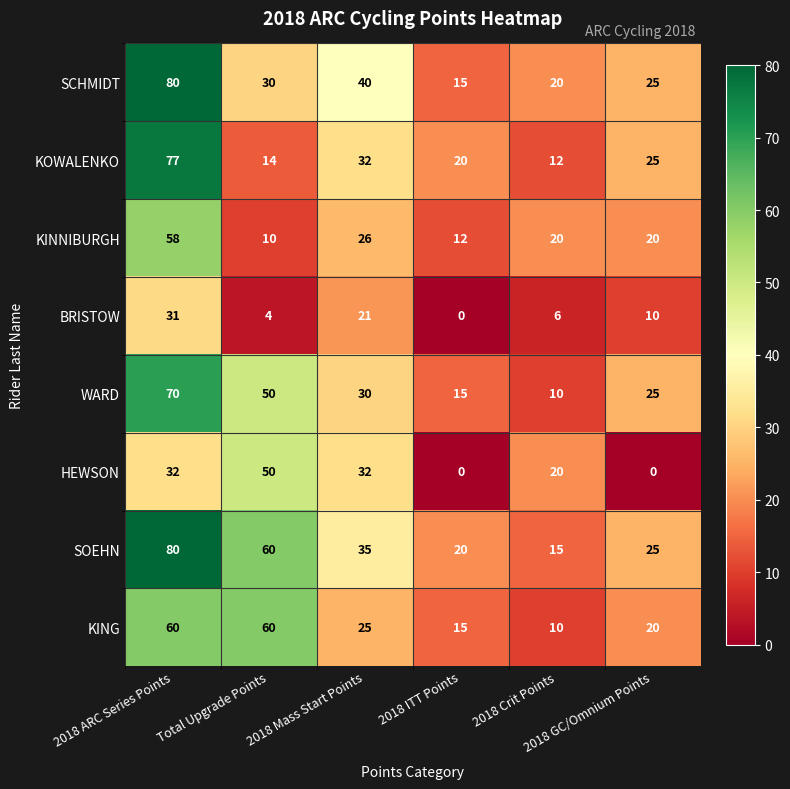

What is the sum of all SOEHN values?

235